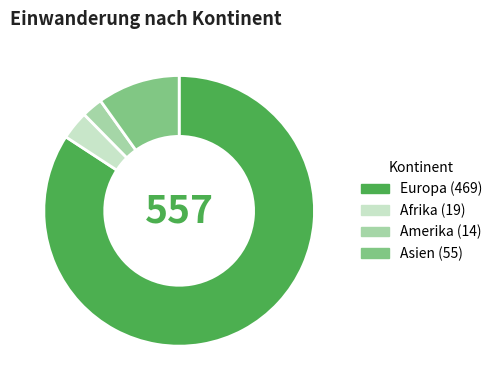

Is there a majority slice in this chart?

Yes